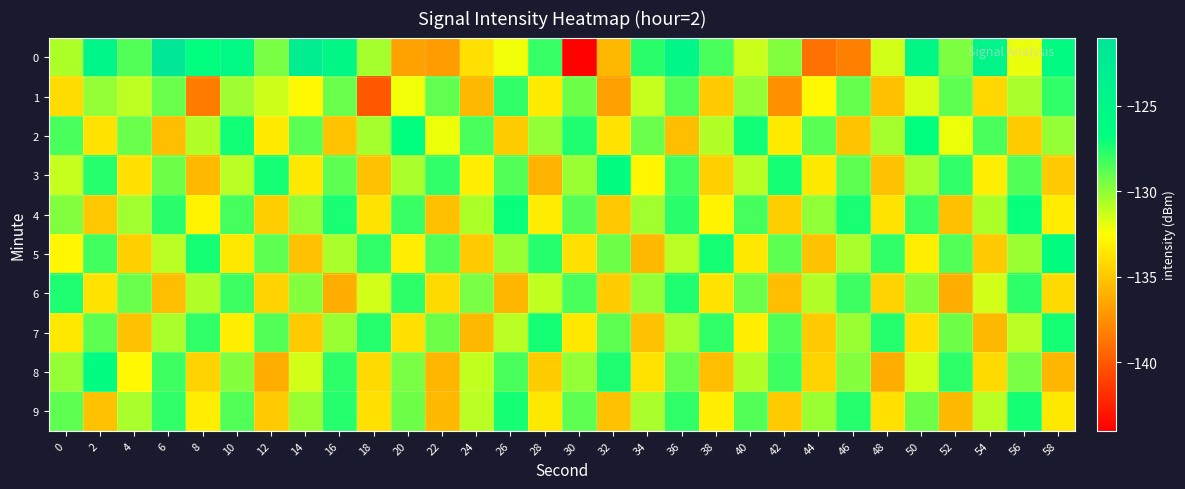

At 22, list the series in order from smallest to largest.

0, 8, 9, 4, 6, 2, 7, 1, 5, 3